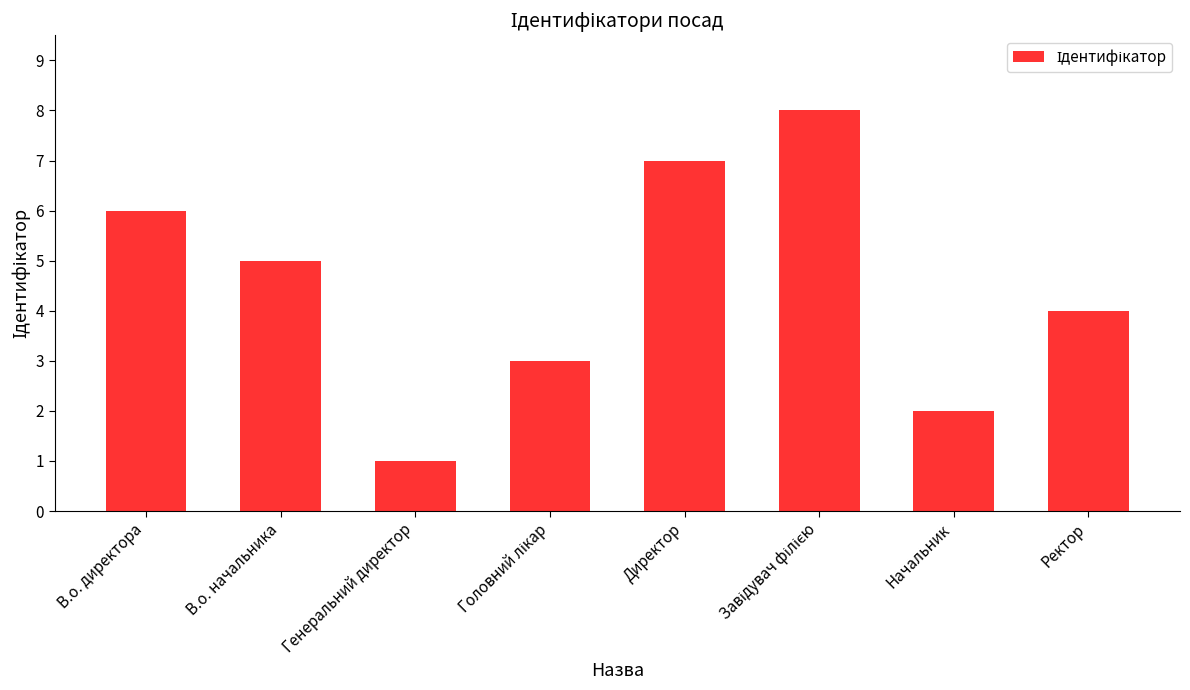

Reading right to left, what are all the values shown in this chart?

4	2	8	7	3	1	5	6